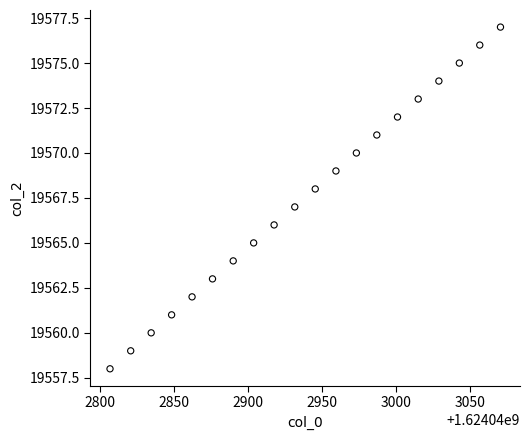

What is the range of Y values (max minus min)?

19